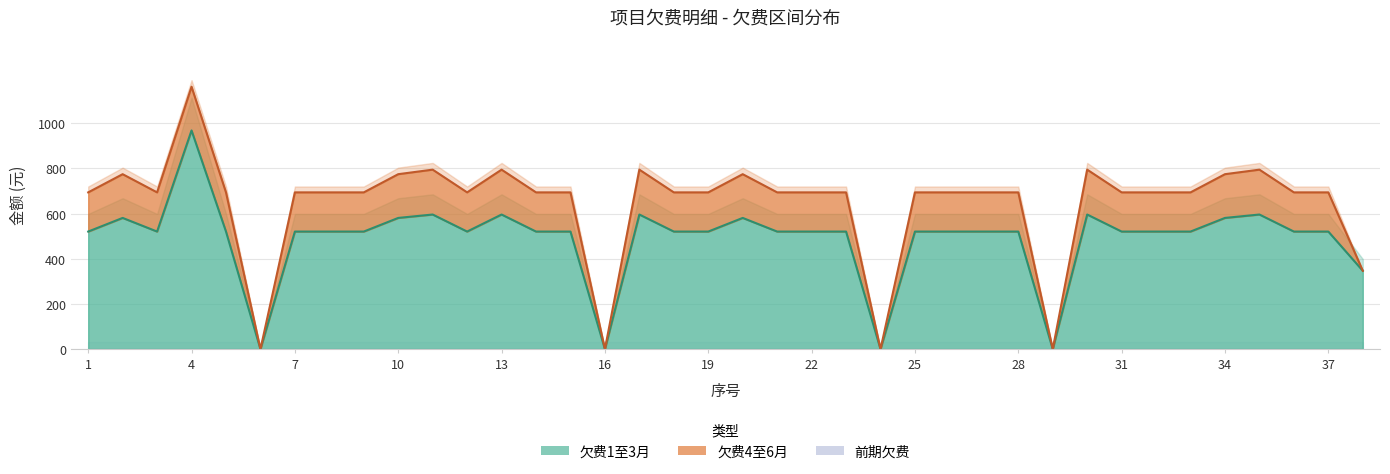

What are all the series names shown in the legend?

欠费1至3月, 欠费4至6月, 前期欠费